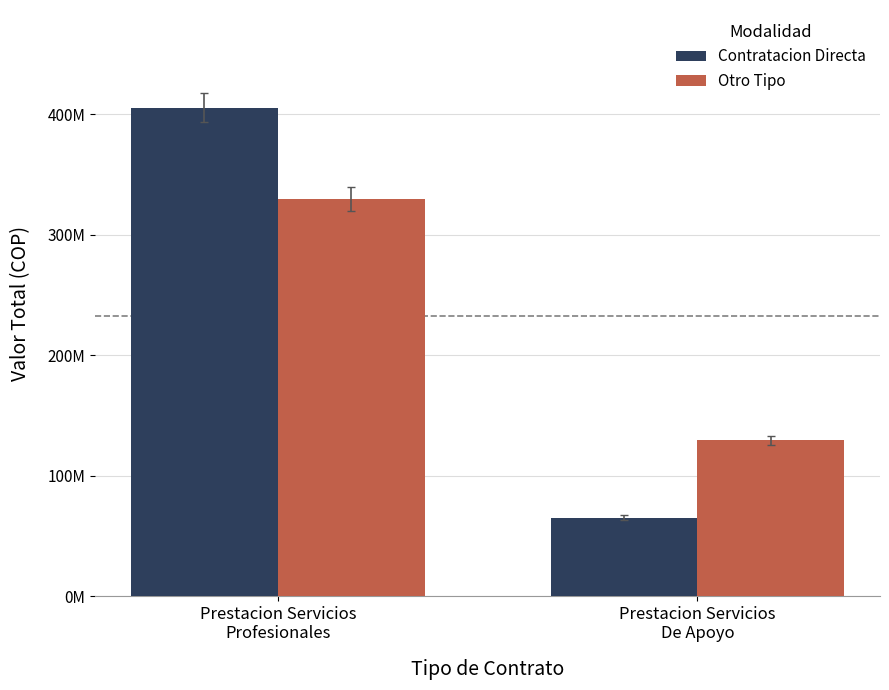

What is the sum of the Otro Tipo values at Prestacion Servicios
De Apoyo and Prestacion Servicios
Profesionales?

458865228